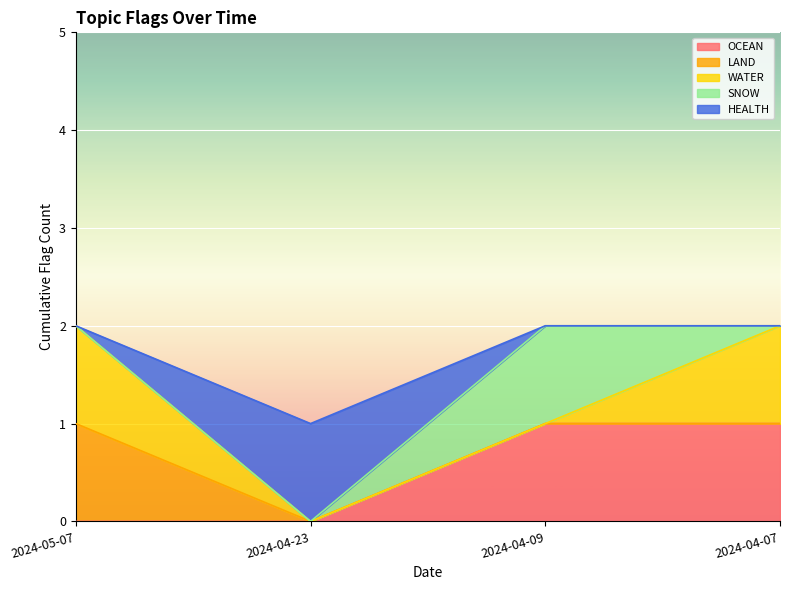

What is the highest value of the LAND series?

1